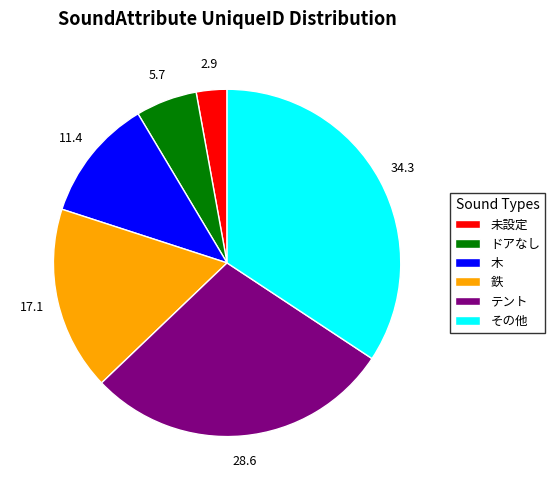

Between 鉄 and 未設定, which is larger?

鉄